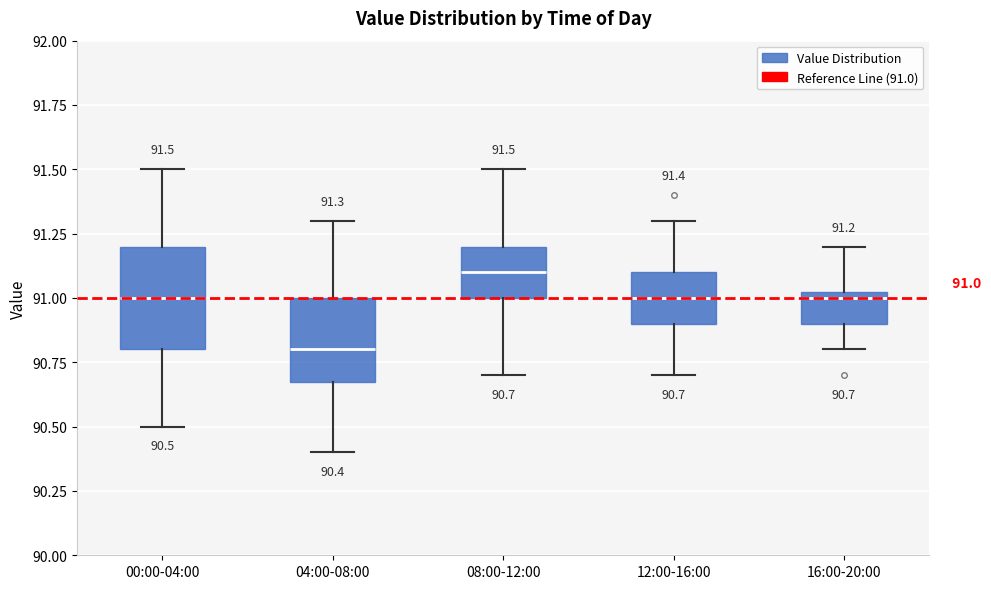

Comparing the boxes themselves (not the whiskers), which one is the tallest?

00:00-04:00